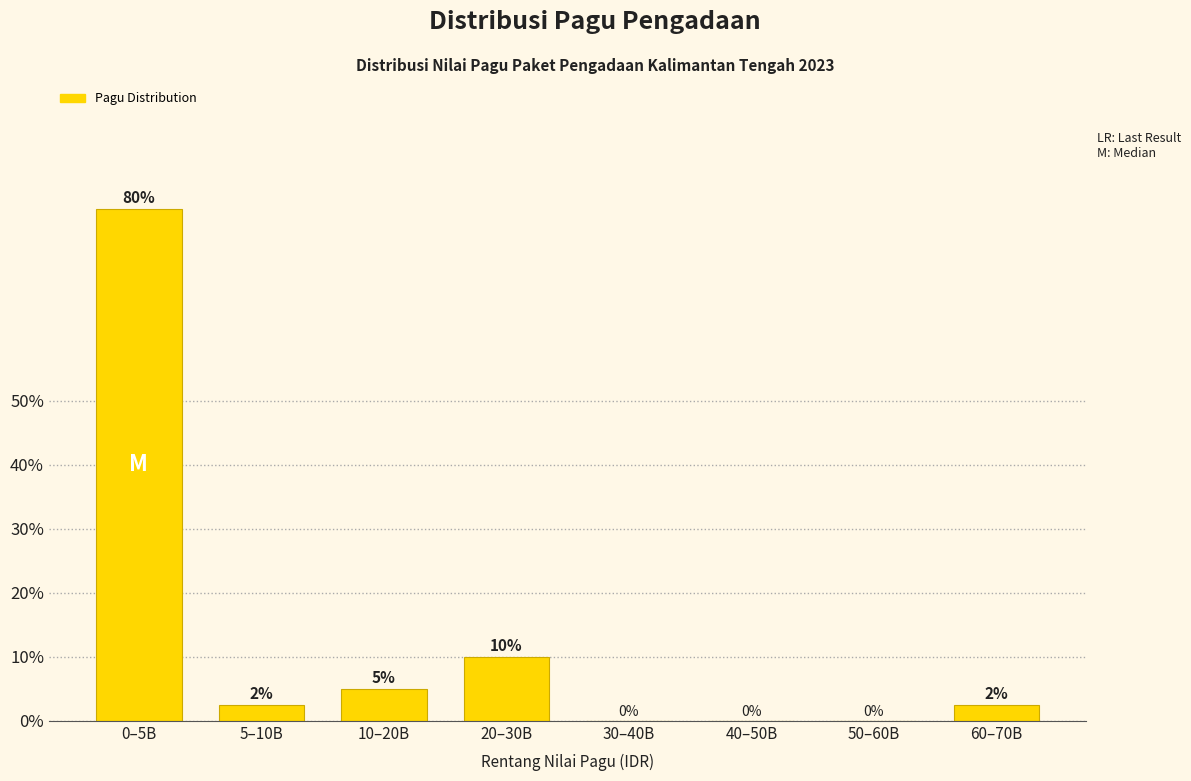

Between 30–40B and 0–5B, which is larger?

0–5B